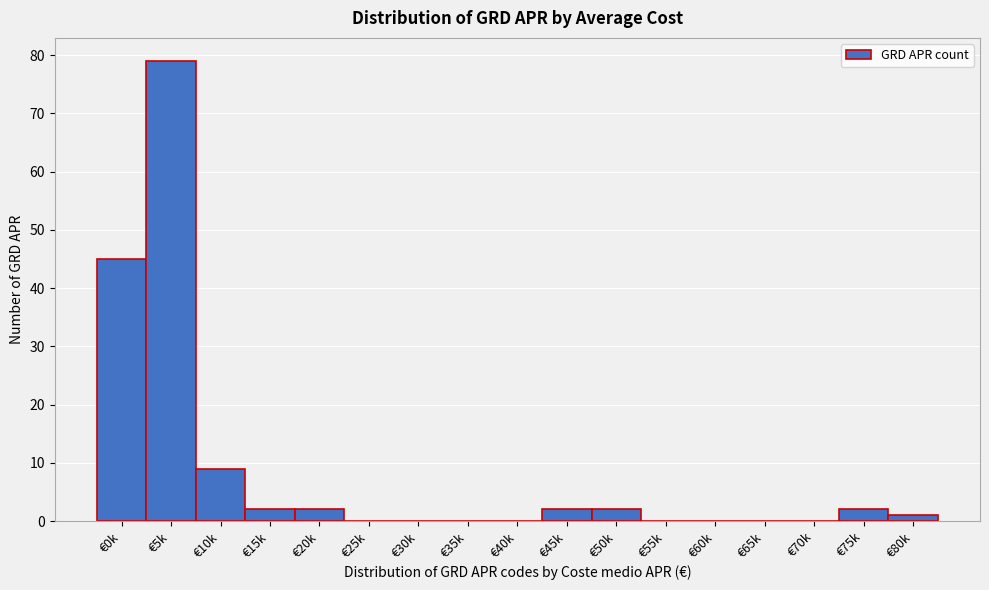

Reading right to left, list all the values displayed in this chart.

€80k=1	€75k=2	€70k=0	€65k=0	€60k=0	€55k=0	€50k=2	€45k=2	€40k=0	€35k=0	€30k=0	€25k=0	€20k=2	€15k=2	€10k=9	€5k=79	€0k=45